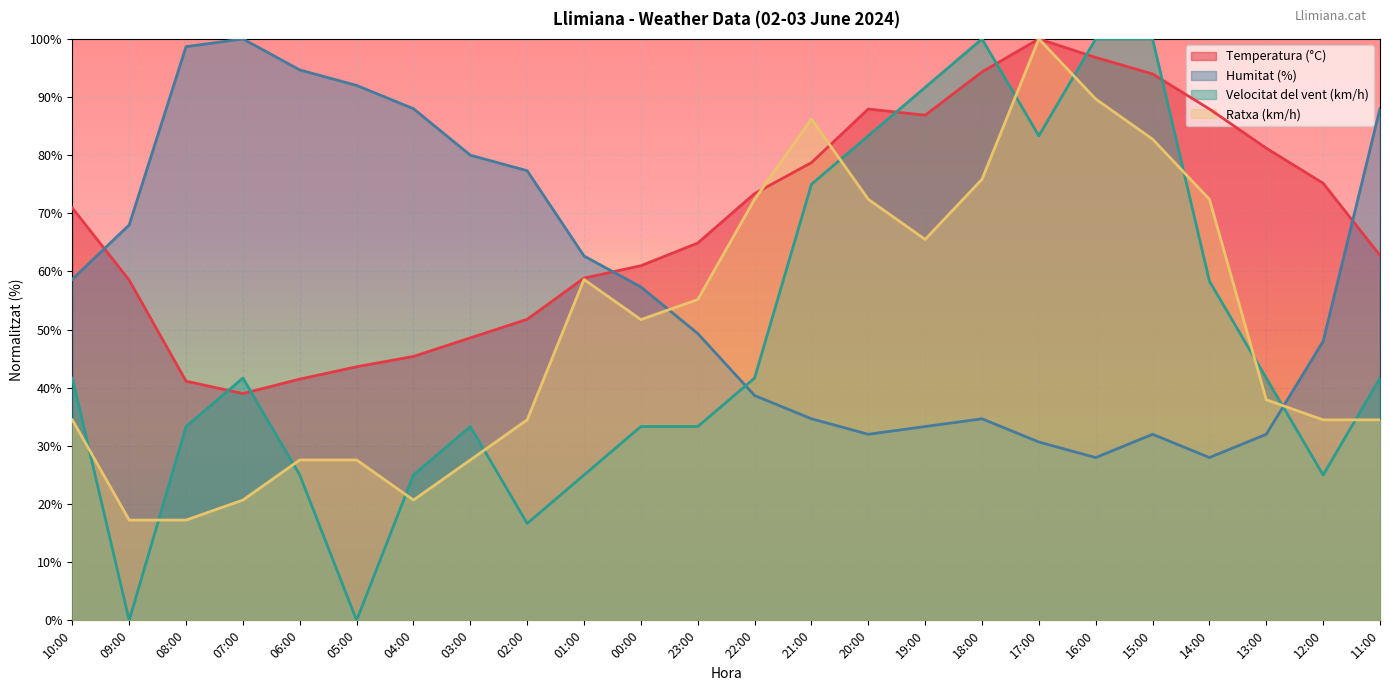

How many lines are shown in the chart?

4